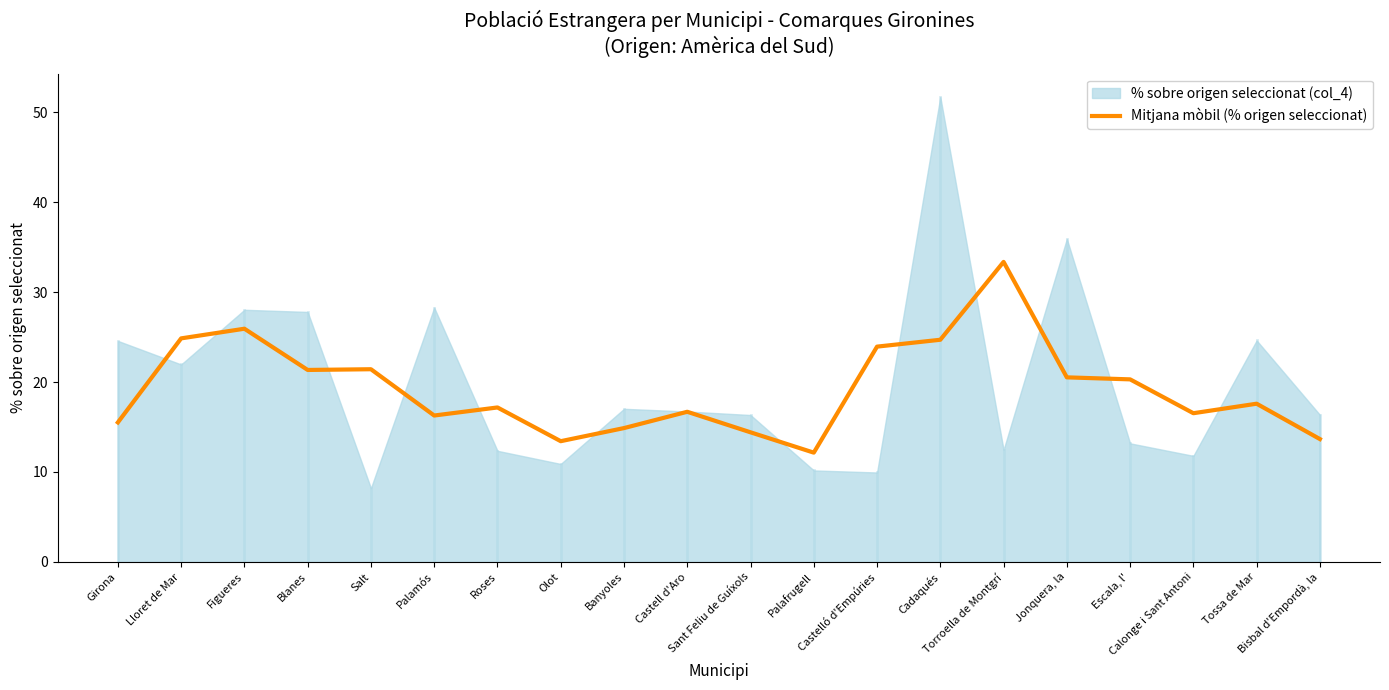

How many lines are shown in the chart?

1